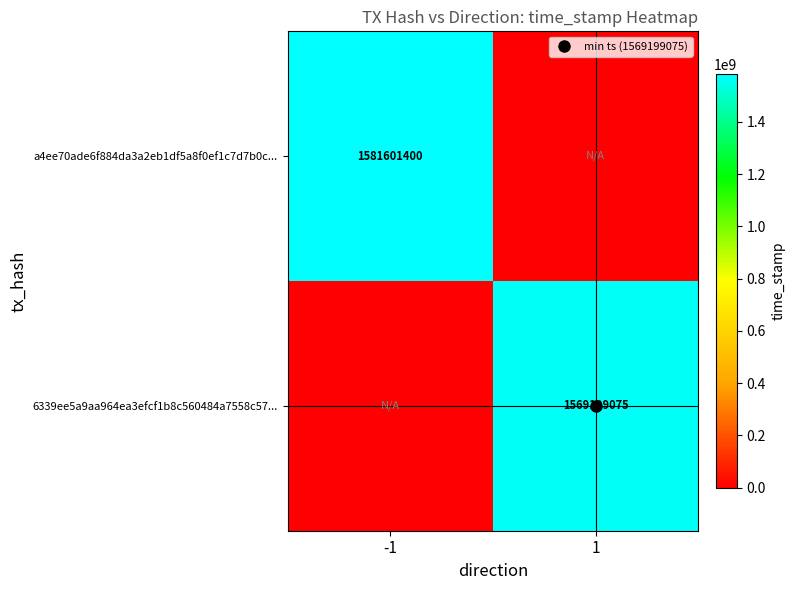

How many distinct data groups are displayed?

2